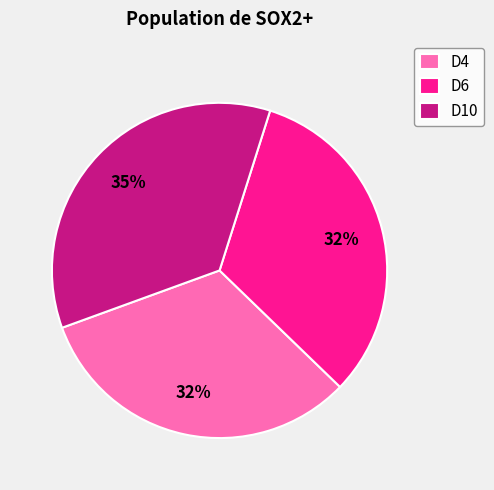

True or false: D6 accounts for 43% of the total.

False